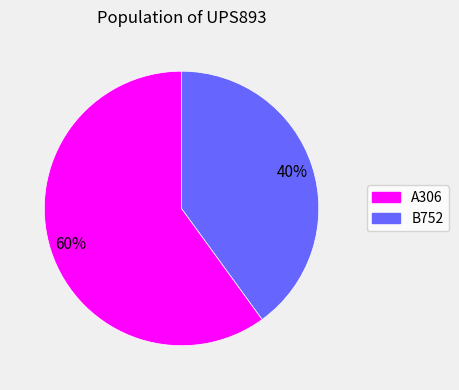

To the nearest percent, what portion does B752 represent?

40%